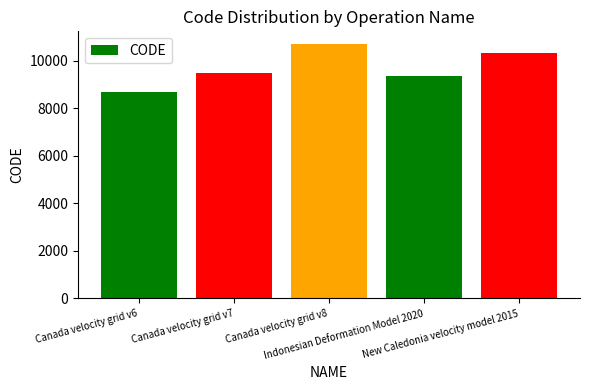

What is the label of the 4th bar from the left?

Indonesian Deformation Model 2020